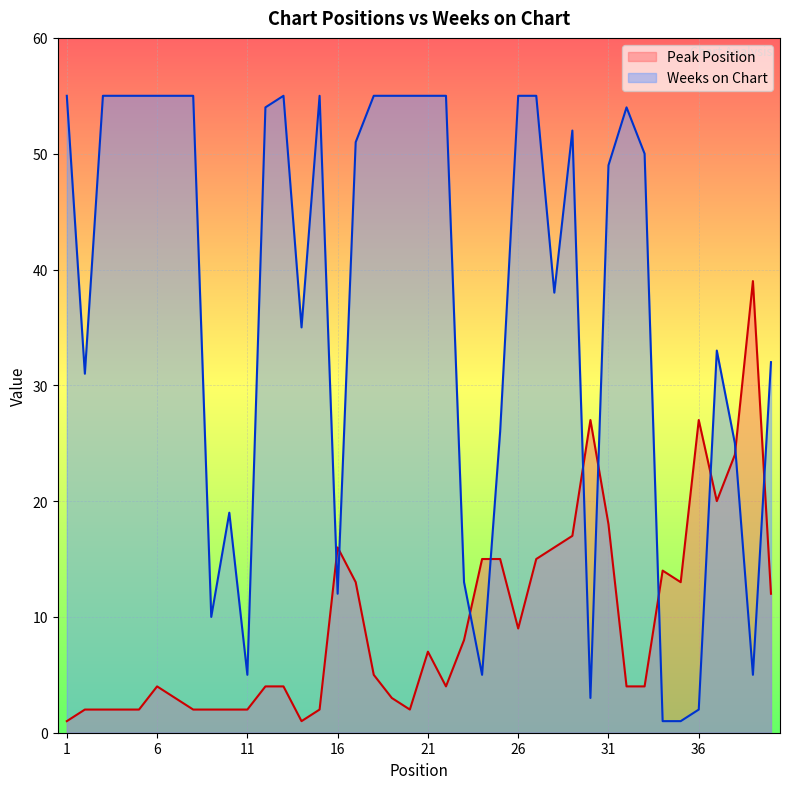

How many series are shown in this chart?

2